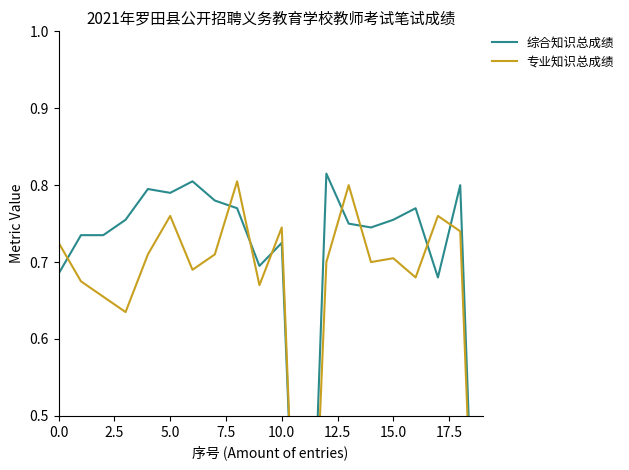

What is the label of the 19th point from the left?

18